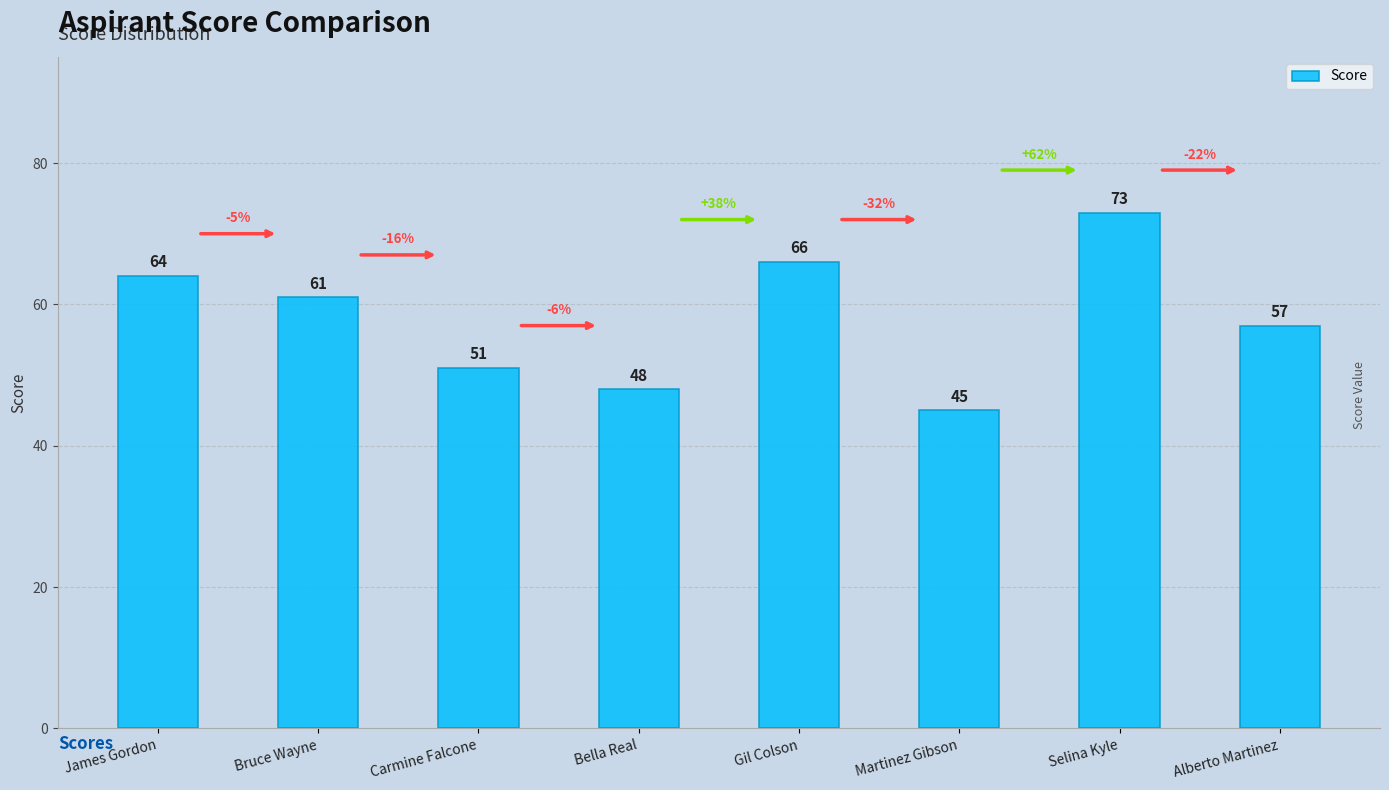

List the labels in order of value, largest first.

Selina Kyle, Gil Colson, James Gordon, Bruce Wayne, Alberto Martinez, Carmine Falcone, Bella Real, Martinez Gibson